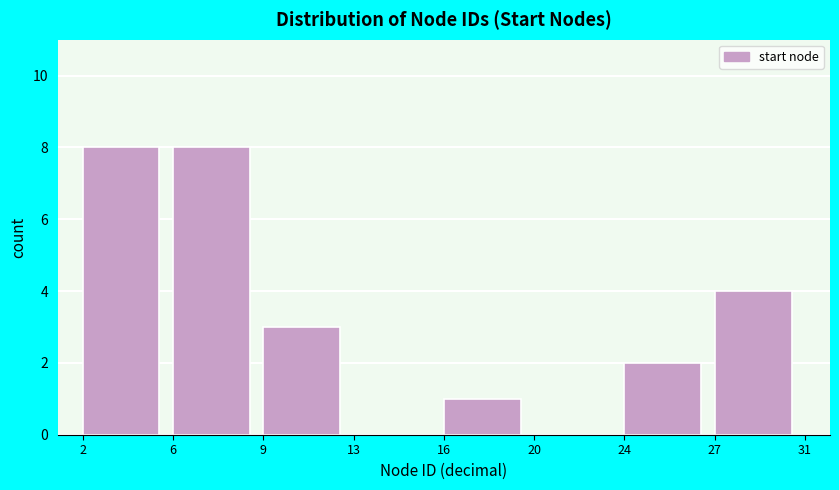

Reading right to left, list all the values displayed in this chart.

27=4	24=2	20=0	16=1	13=0	9=3	6=8	2=8